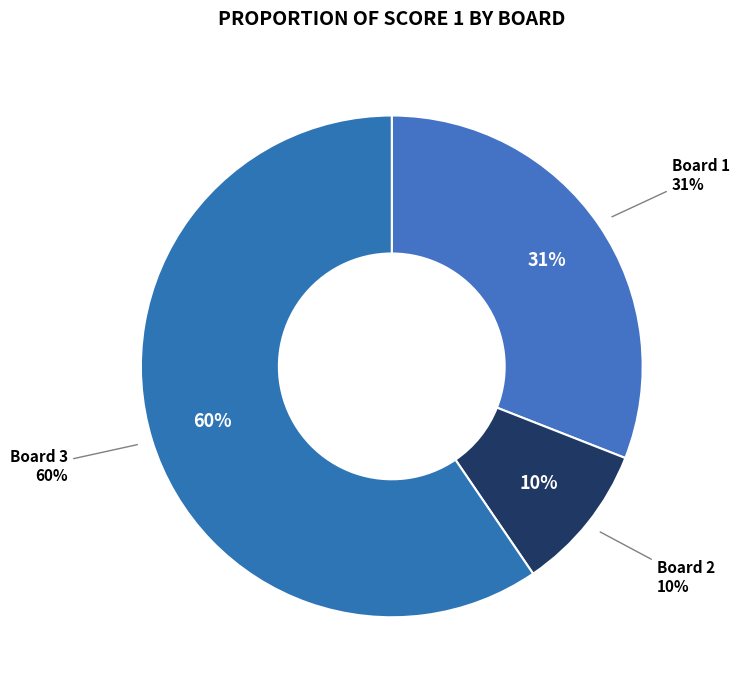

How many segments does this pie chart have?

3